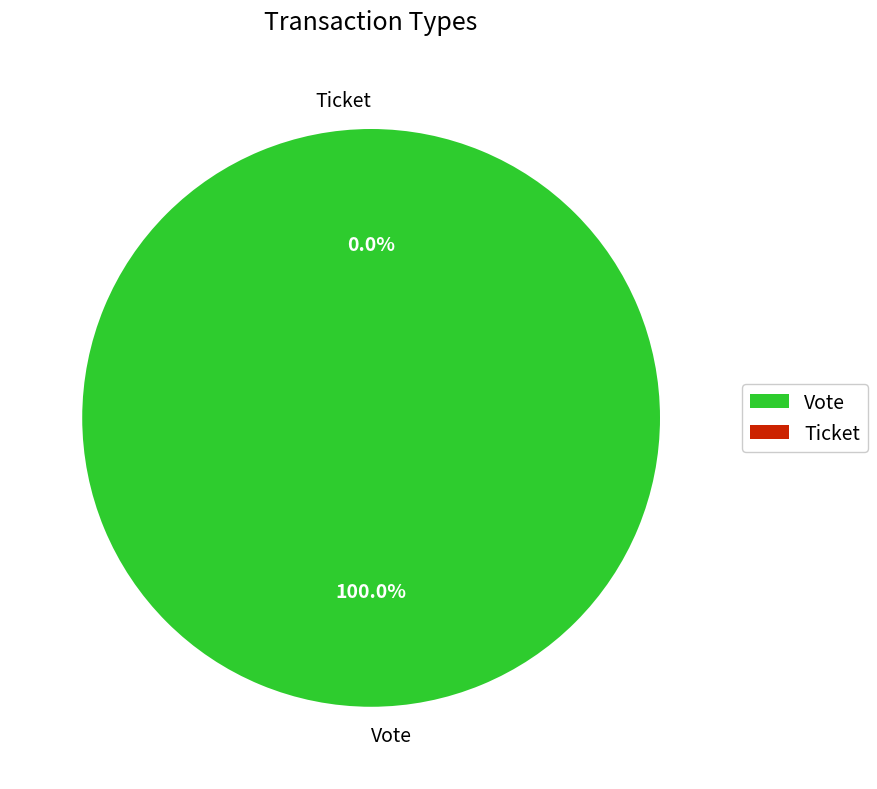

Rank the categories by value from highest to lowest.

Vote, Ticket